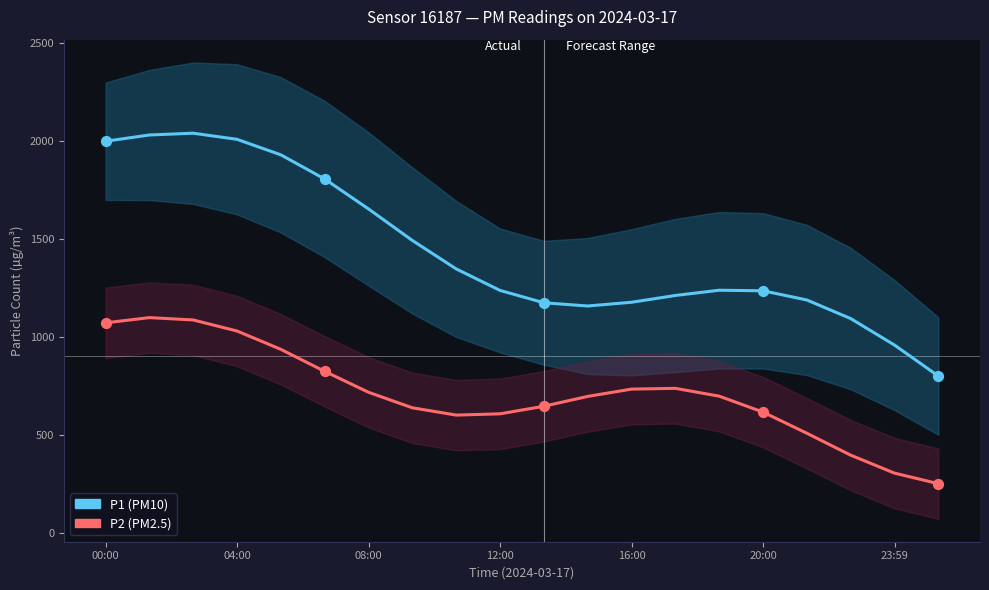

Which series has the widest spread of Y values?

P1